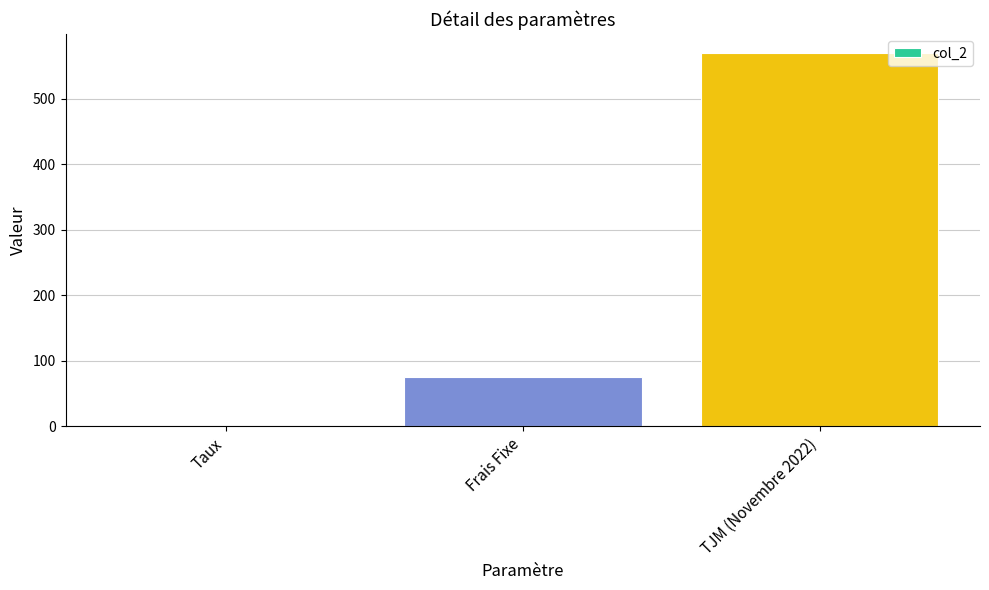

Are the bars horizontal?

No